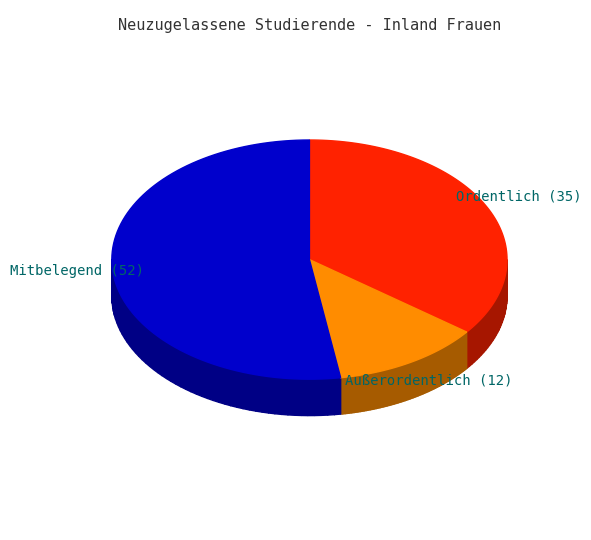

What percentage do Ordentlich (35) and Mitbelegend (52) together represent?

87.9%